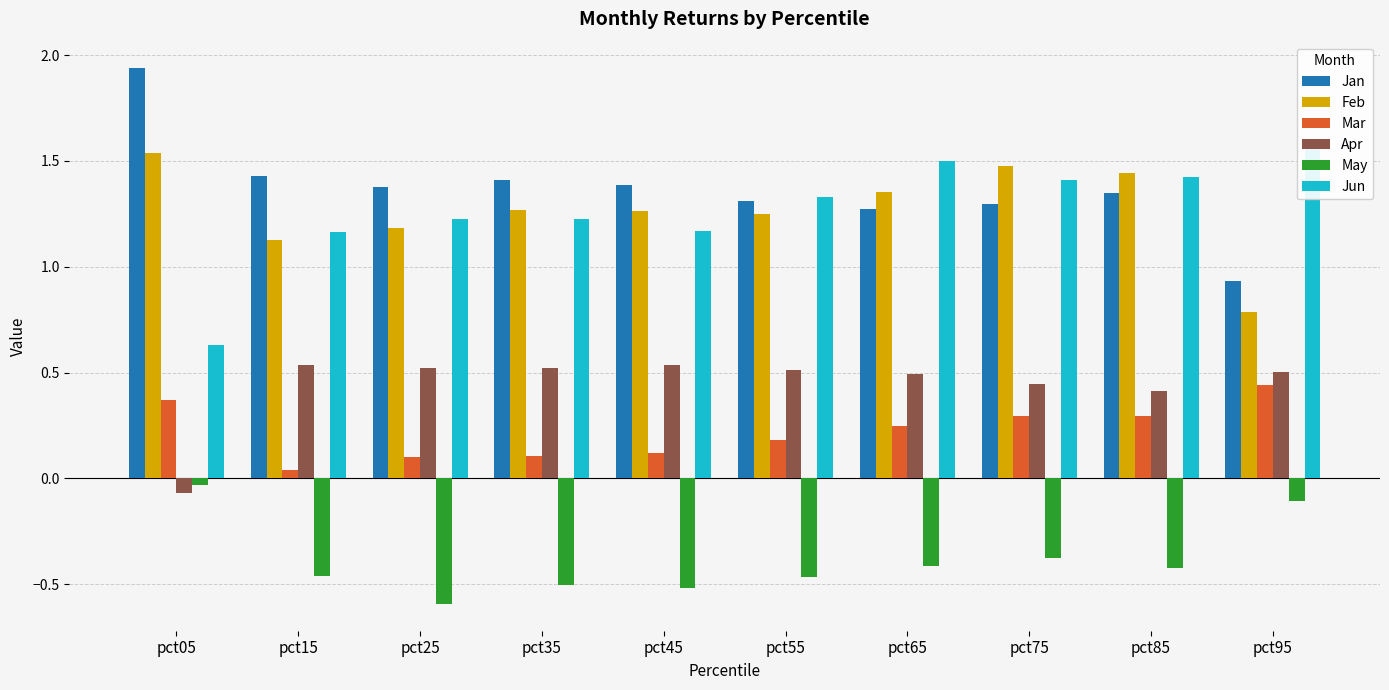

Between pct15 and pct35, which is larger?

pct15